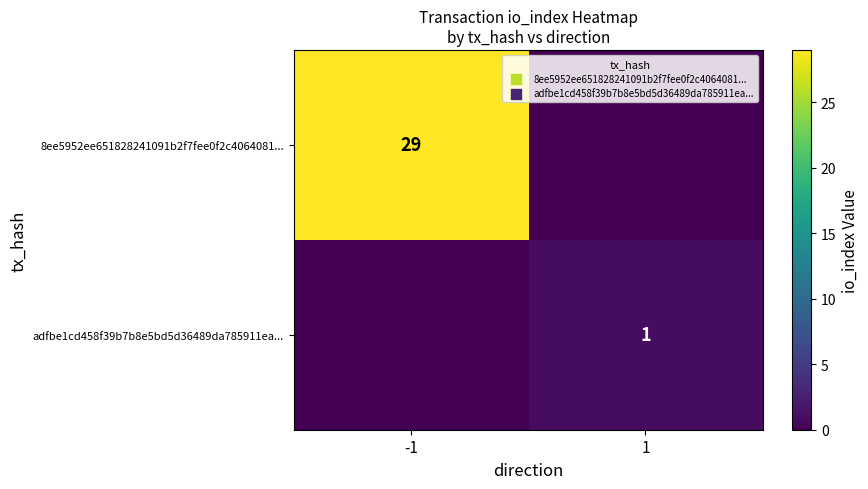

What is the total value across all series at -1?

29